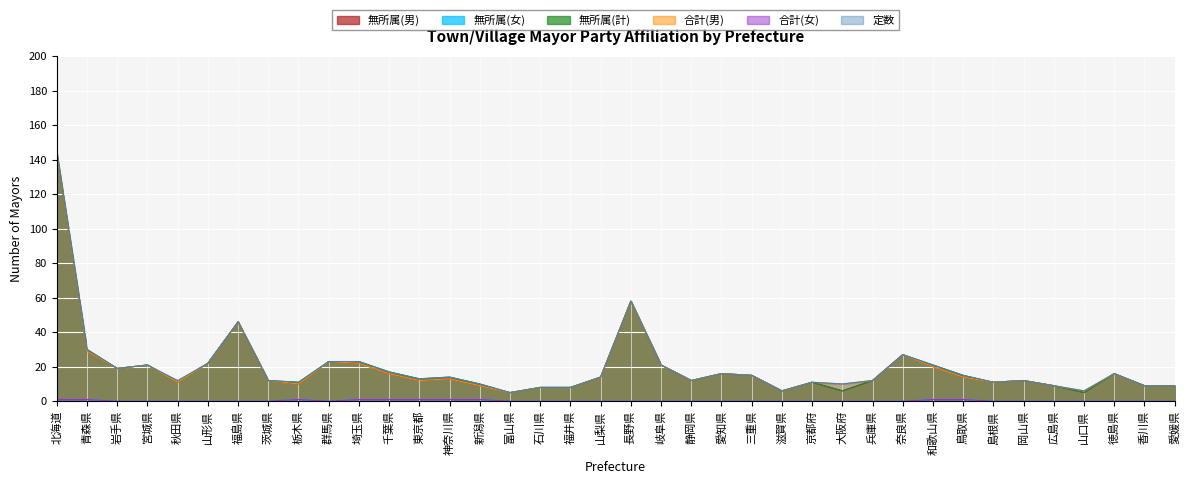

How many lines are shown in the chart?

6